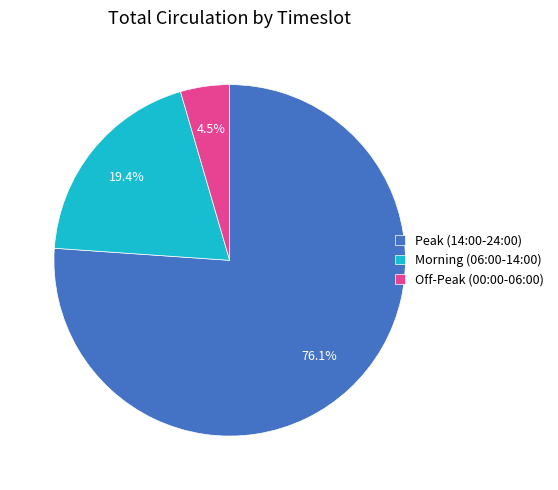

Which slice represents more than half of the pie?

Peak (14:00-24:00)